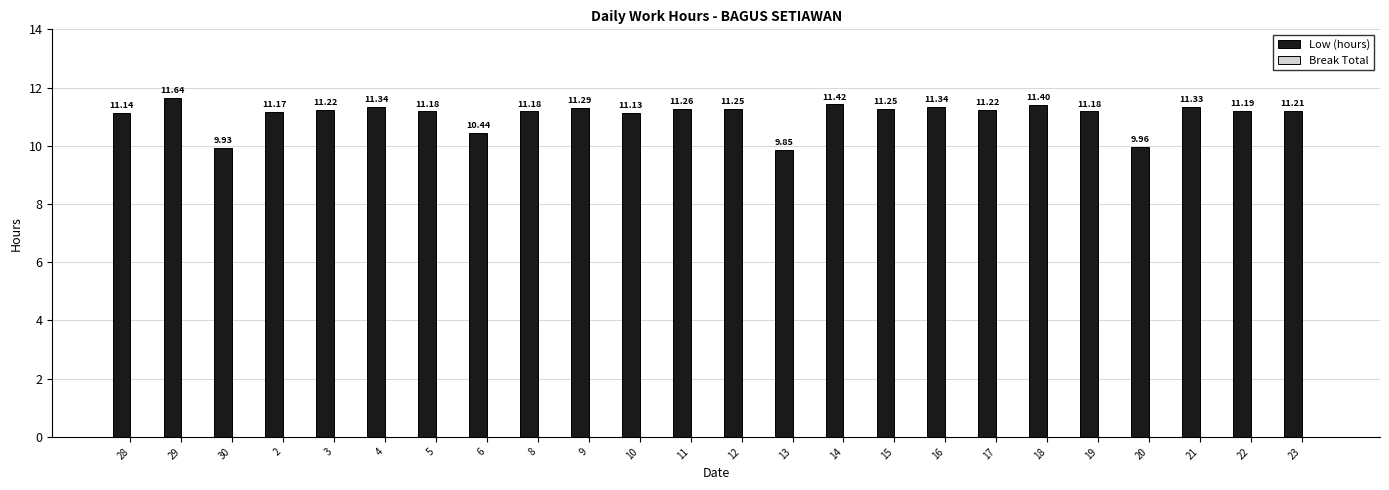

What is the sum of the values at 6 and 9?

21.7